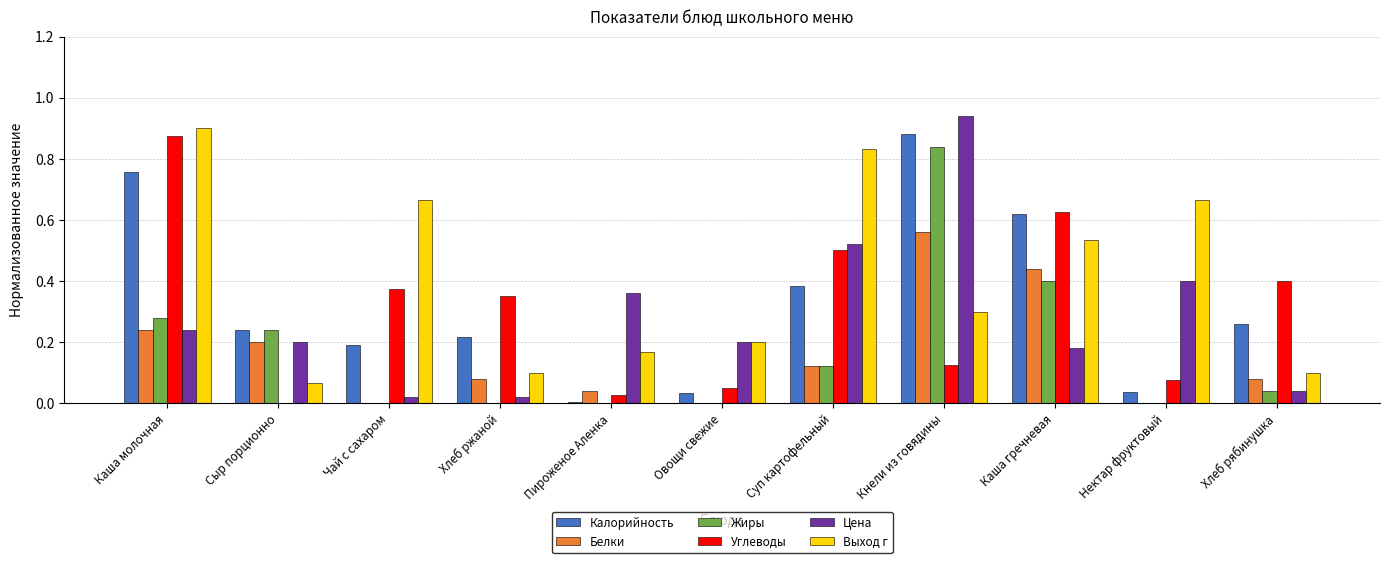

What is the total value across all series at Суп картофельный?

2.5